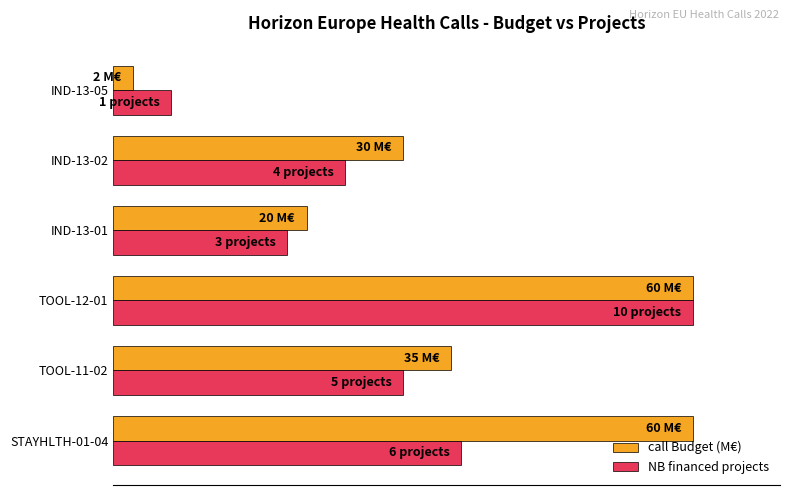

What is the difference between the maximum and second lowest values in the call Budget (M€) series?

66.7